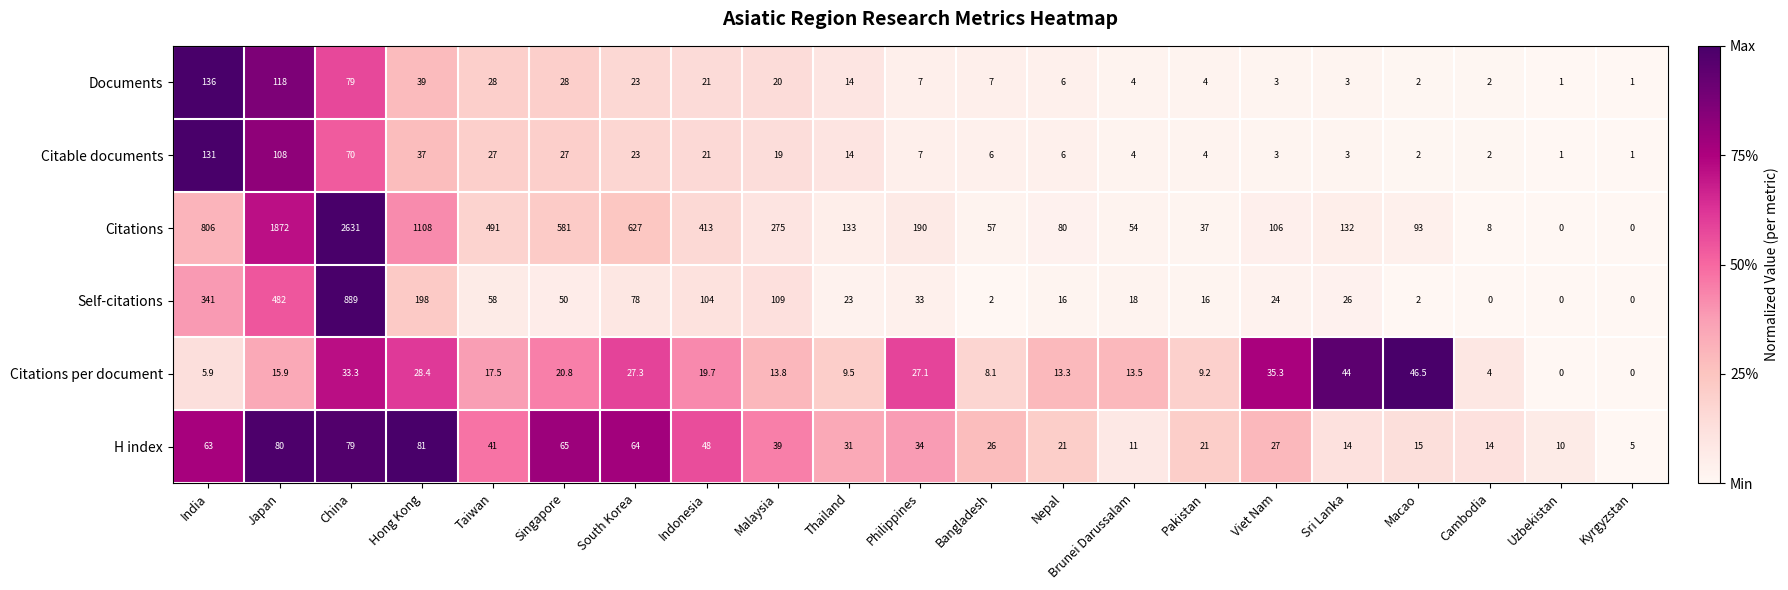

Where does the Citations per document series first go above 15?

Japan